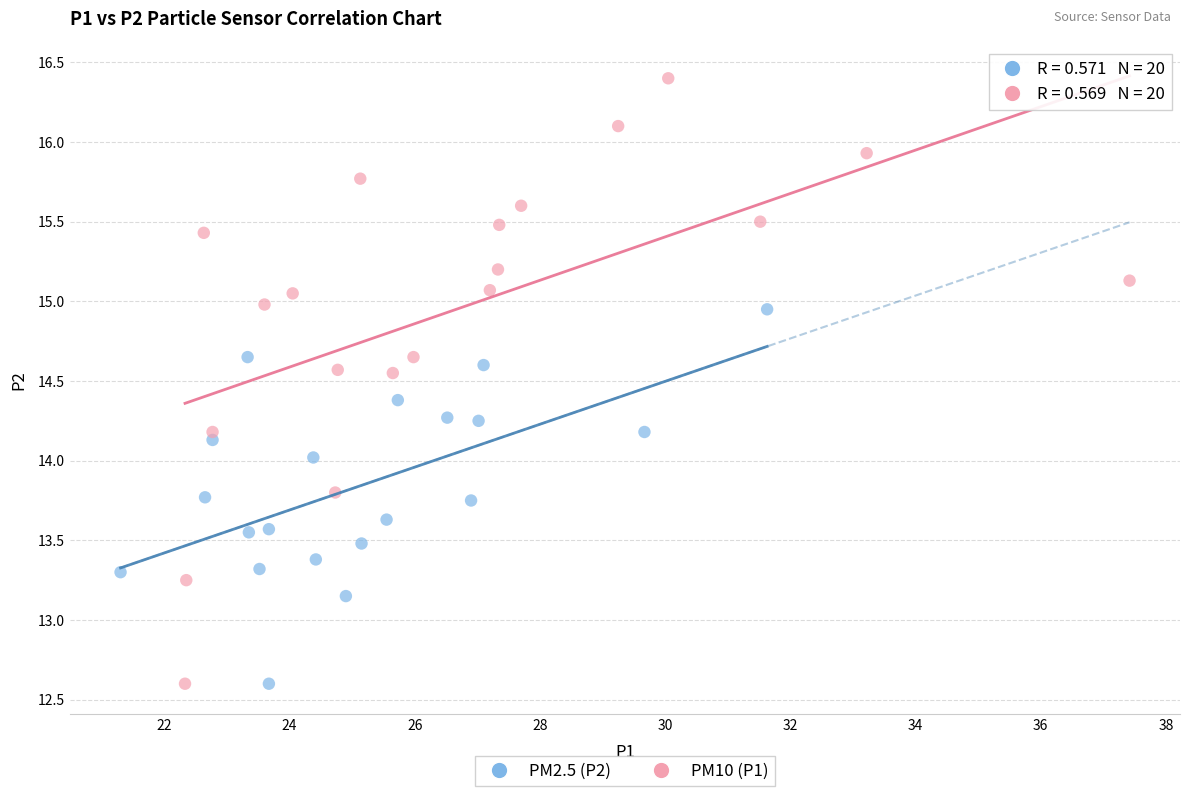

Which series reaches the maximum Y coordinate?

PM10 (P1)